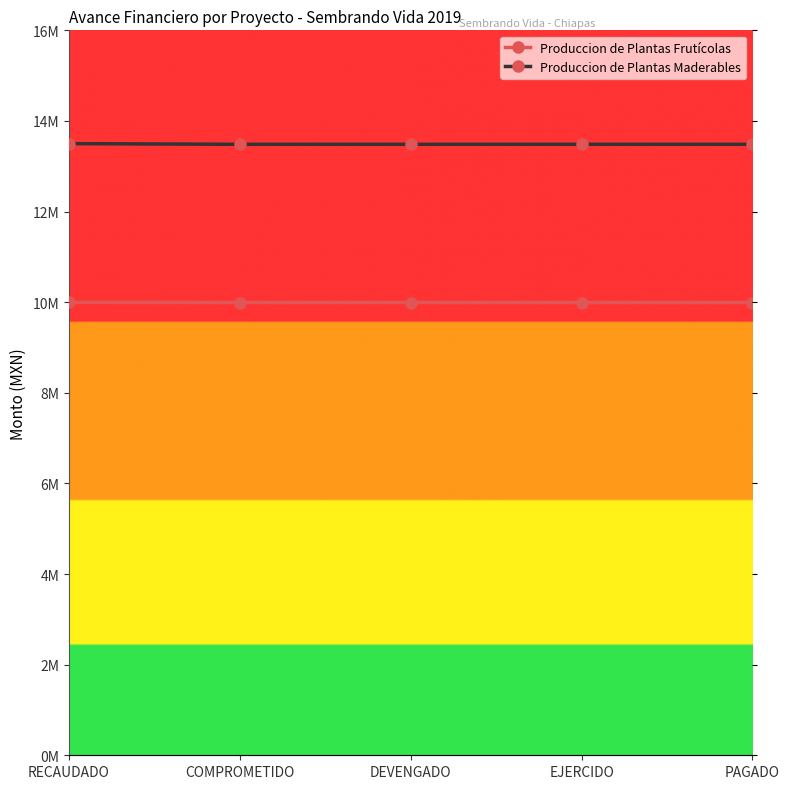

True or false: Produccion de Plantas Frutícolas has a value of 9993051.9 at DEVENGADO.

True